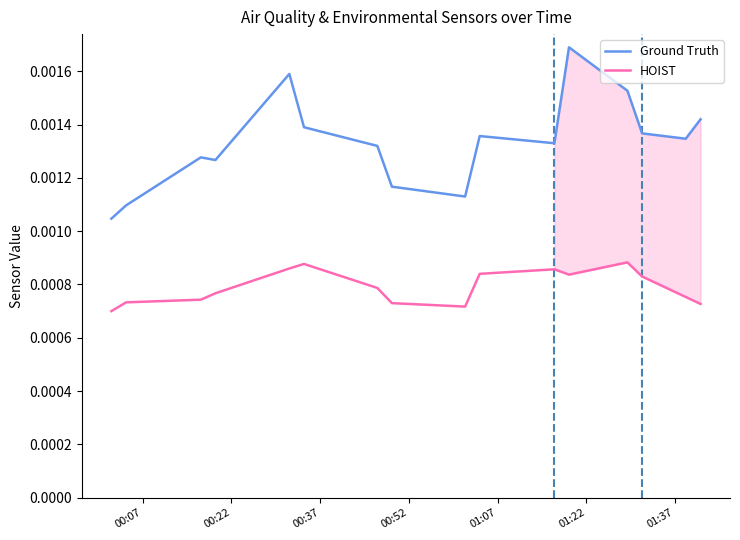

How many lines are shown in the chart?

2